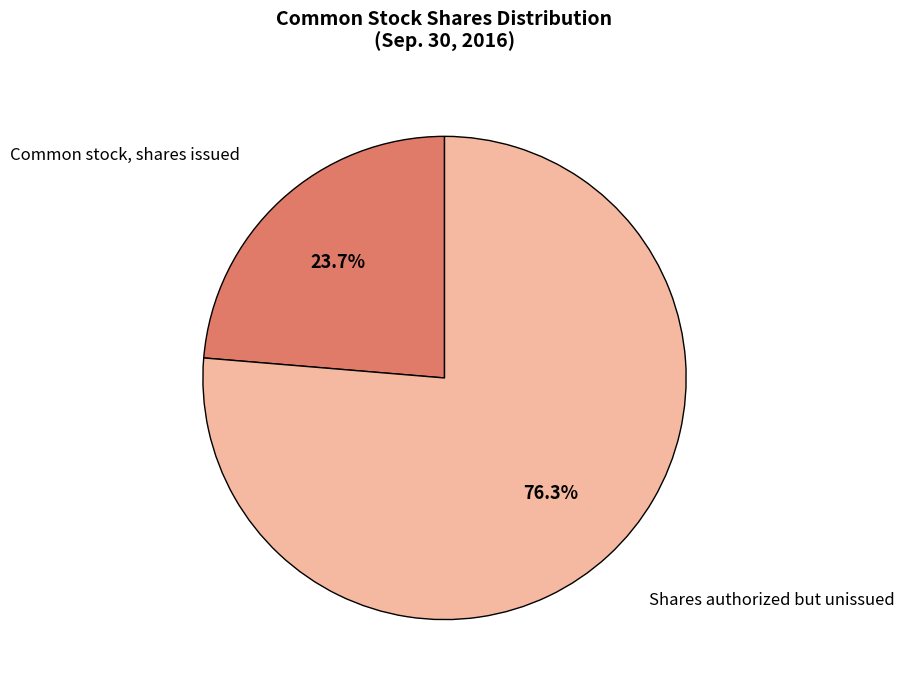

Count the number of slices in the pie.

2